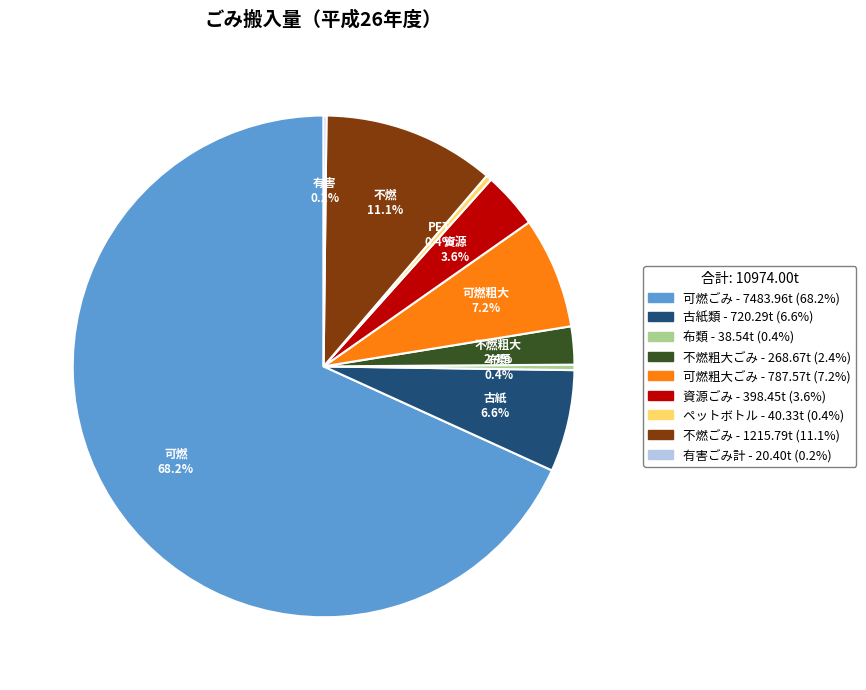

What is the ratio of the value at 資源ごみ to the value at ペットボトル?

9.9